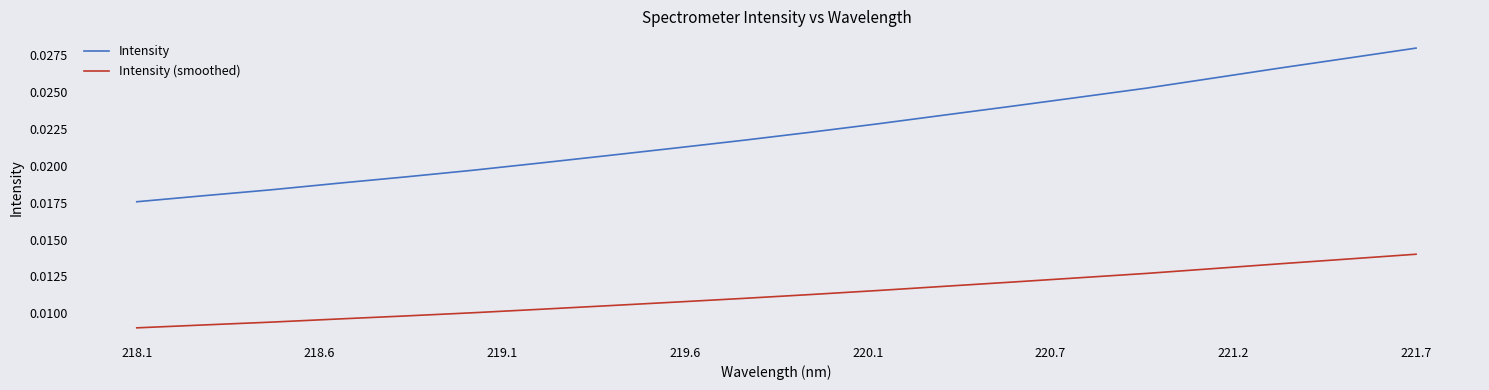

Which series has the largest total across all categories?

Intensity